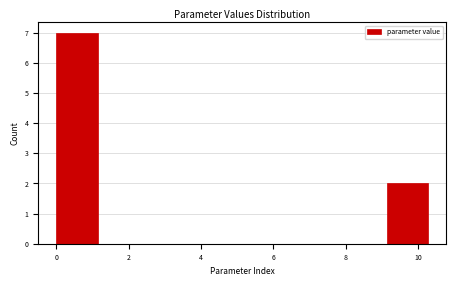

Reading left to right, transcribe this chart: for each bar, give the range it covers on the x-axis and its height. Neither the bar edges nor the heights are printed on the chart, so give them approximately, as read against the axes.

0.0 to 1.2: 7
1.2 to 2.2: 0
2.2 to 3.4: 0
3.4 to 4.6: 0
4.6 to 5.8: 0
5.8 to 6.8: 0
6.8 to 8.0: 0
8.0 to 9.2: 0
9.2 to 10.2: 2